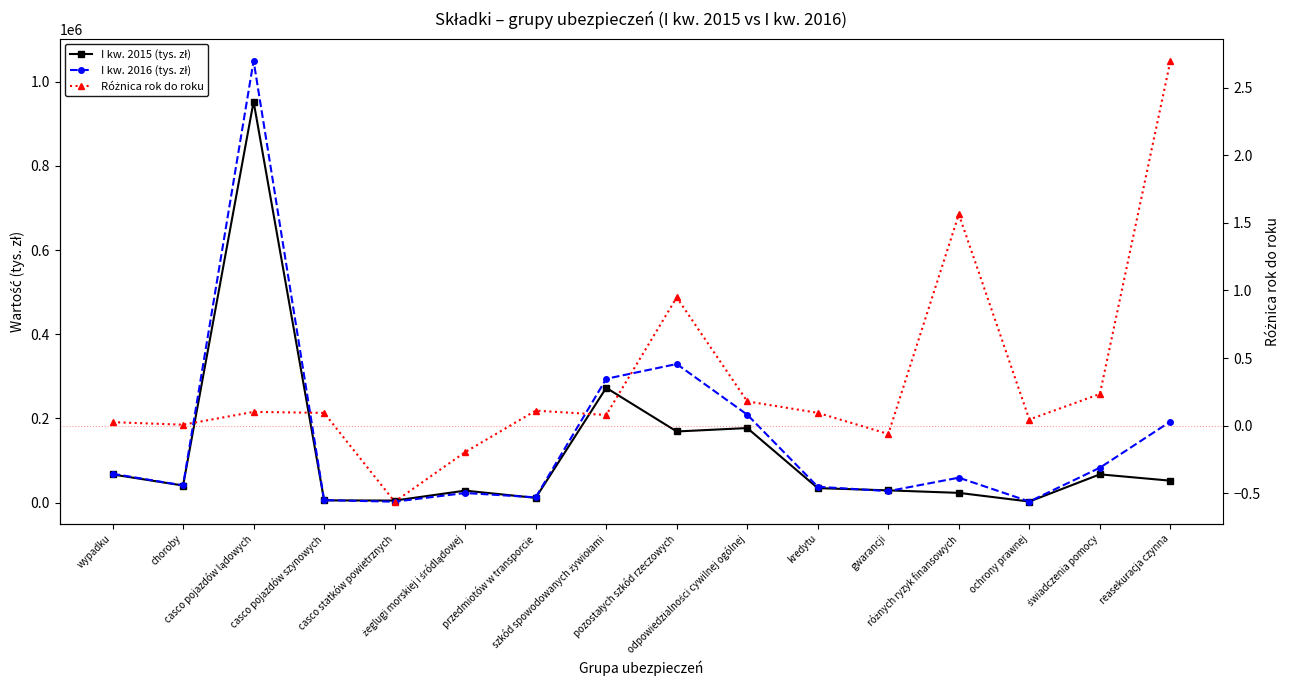

What is the value of the Różnica rok do roku point at the 16th from the left?

2.7